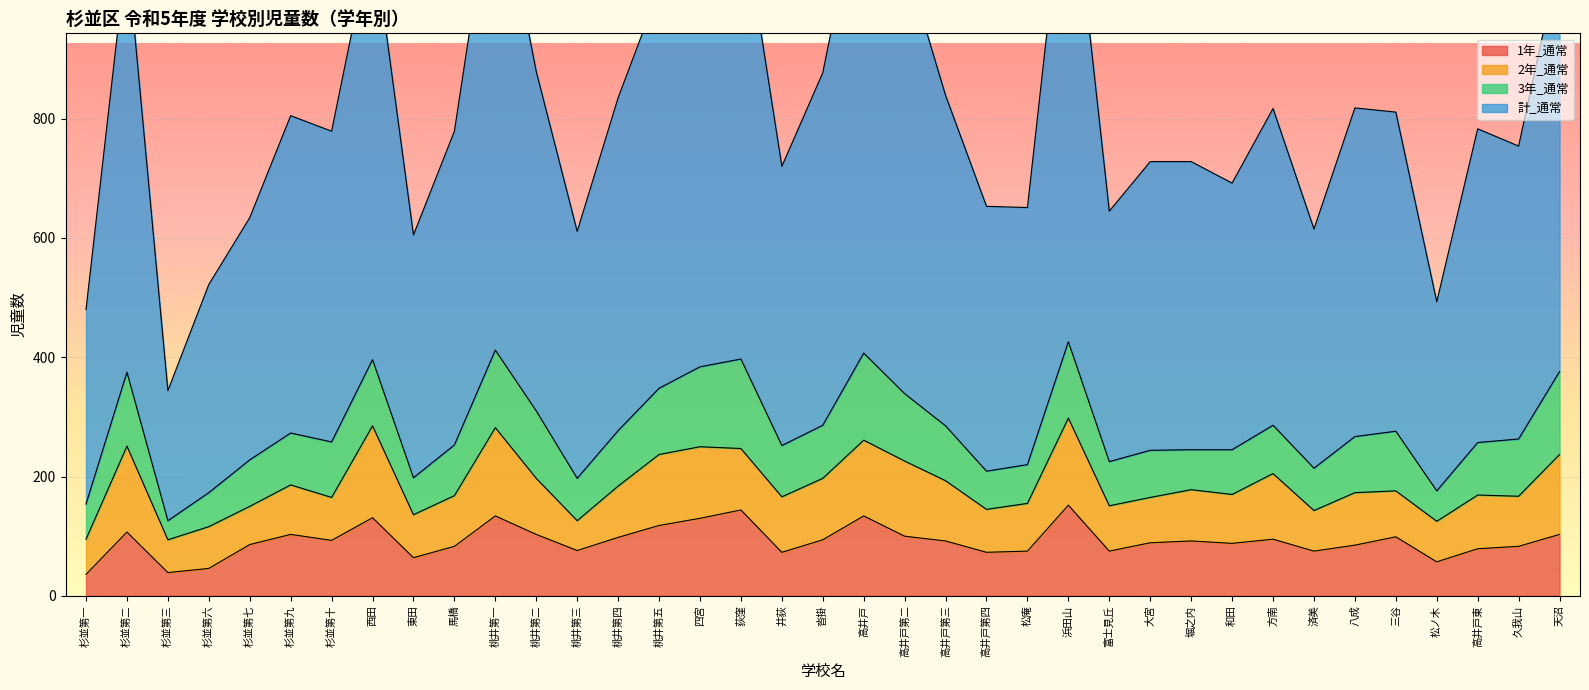

What is the lowest value of the 計_通常 series?

344